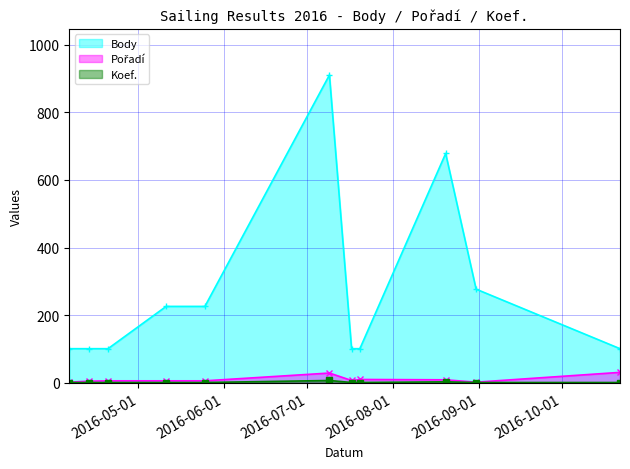

The value of Body at 2016-05-11 is 156. True or false?

False